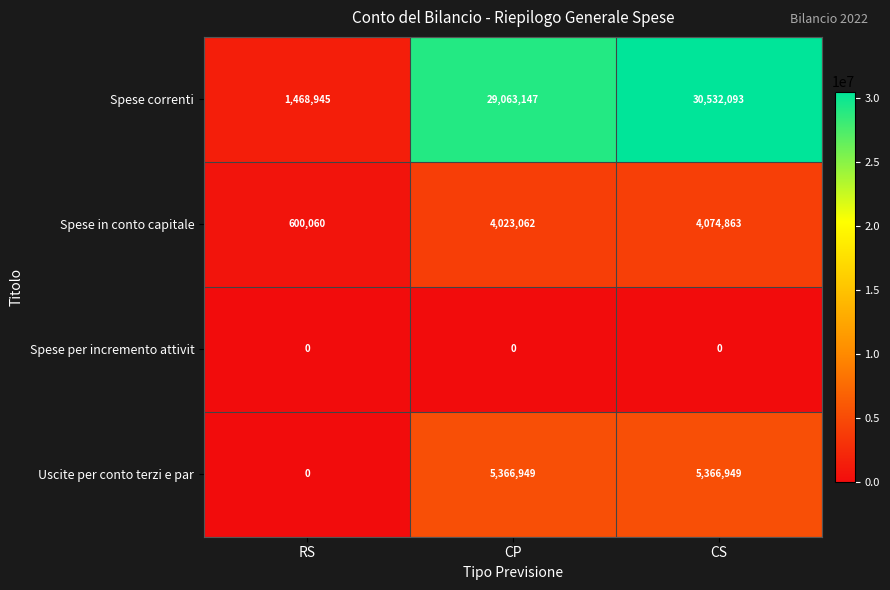

List the labels in order of Spese correnti value, largest first.

CS, CP, RS